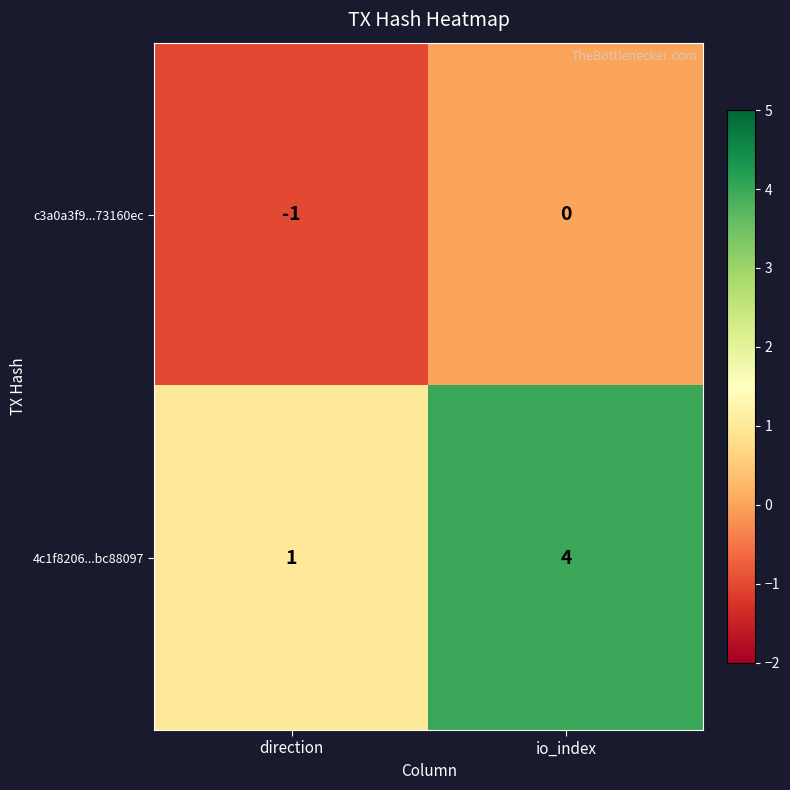

At how many categories does at least one series exceed 2?

1